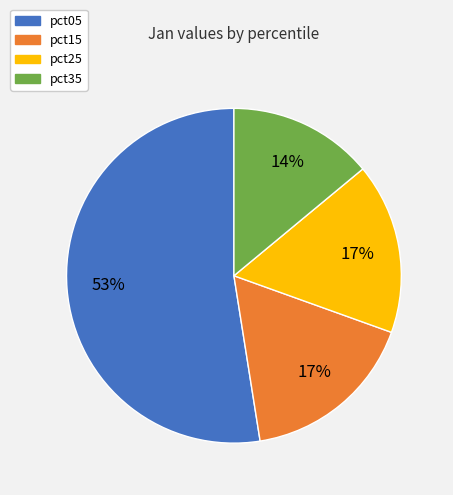

To the nearest percent, what is the average slice percentage?

25%